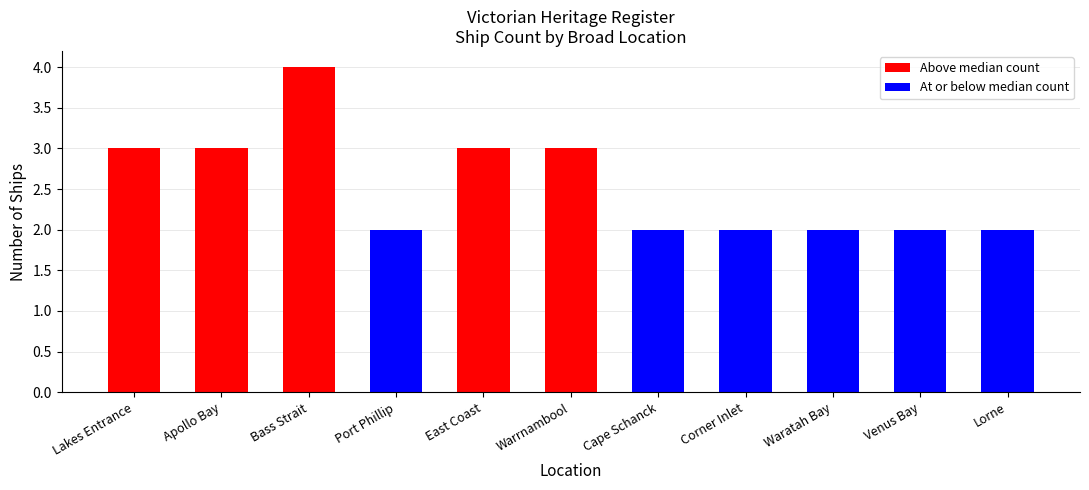

What is the label of the 11th bar from the right?

Lakes Entrance